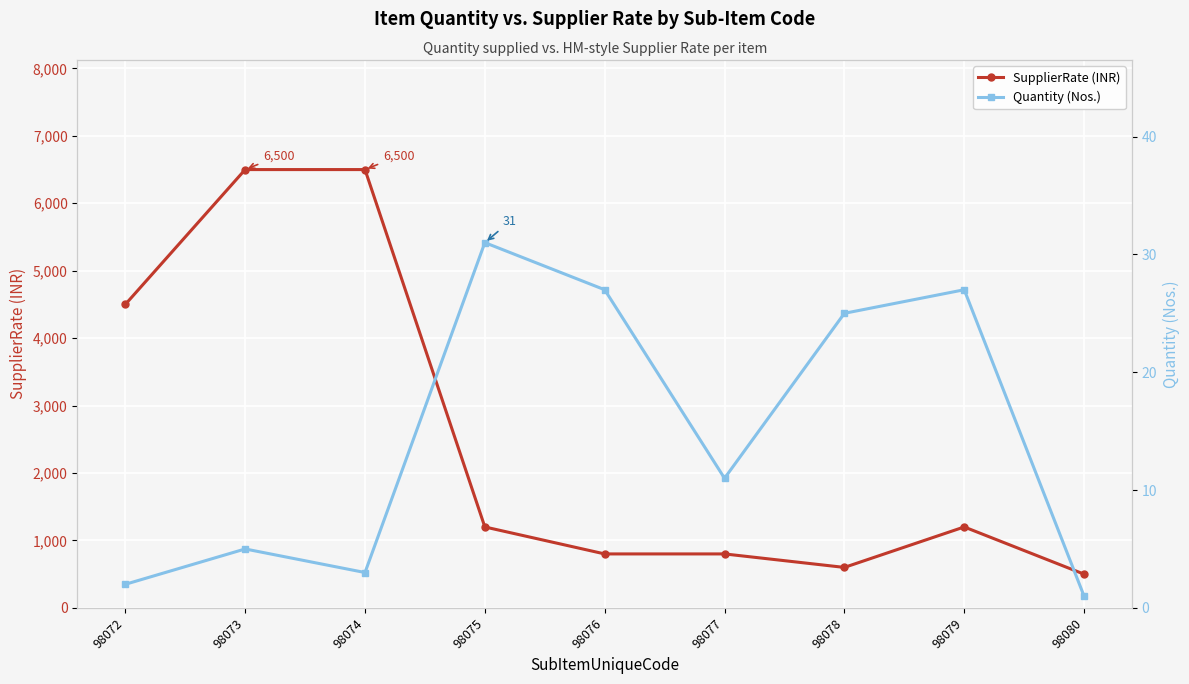

True or false: Quantity (Nos.) and SupplierRate (INR) cross at least once.

False